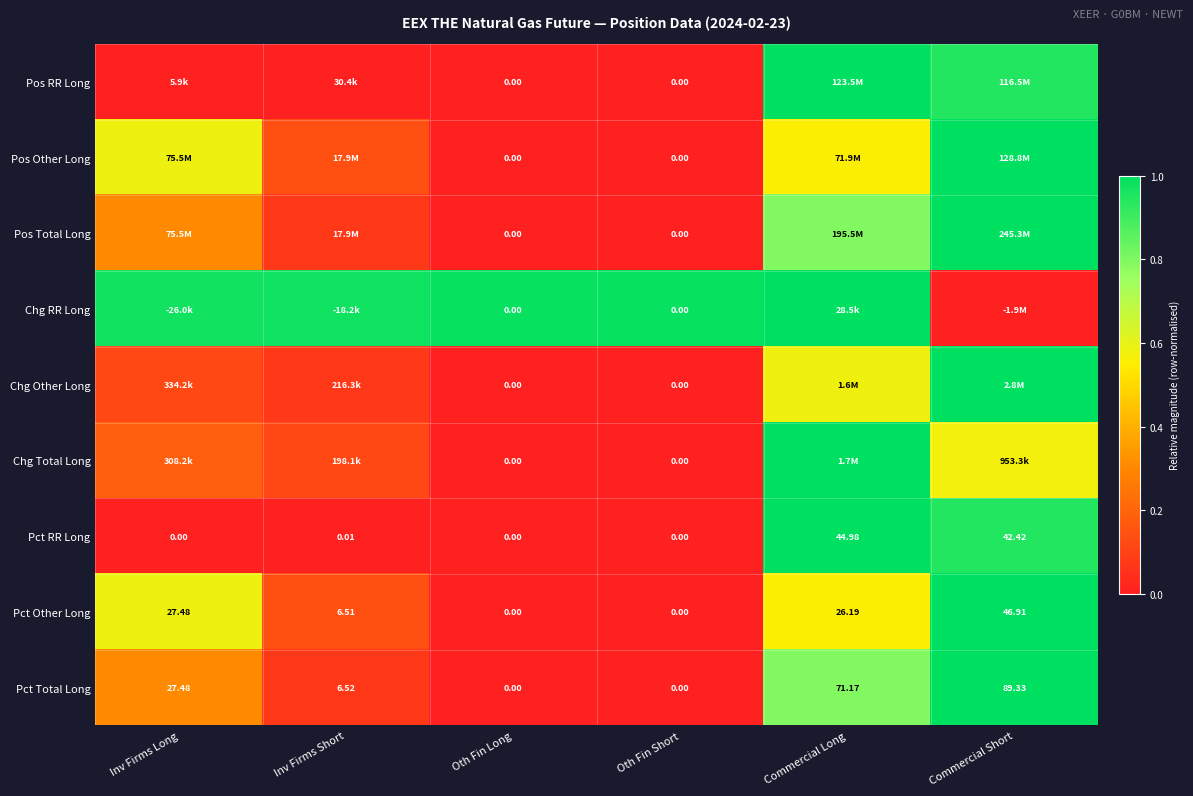

The Pct Other Long series shows 0.1 at Inv Firms Short. True or false?

False